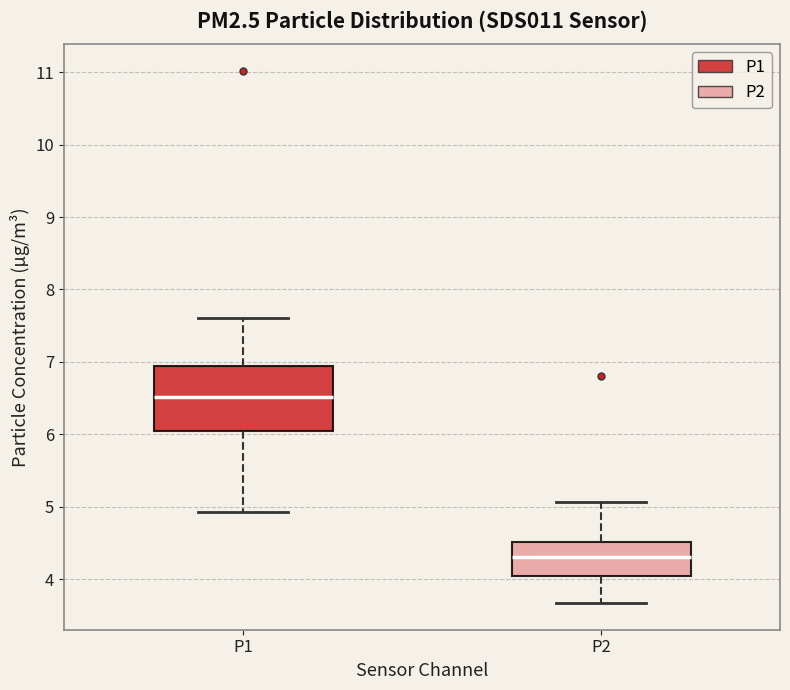

Where is the lower edge of the box for P1 on the y-axis? The values are not printed on the chart, so give them approximately, as read against the axis.

6.0